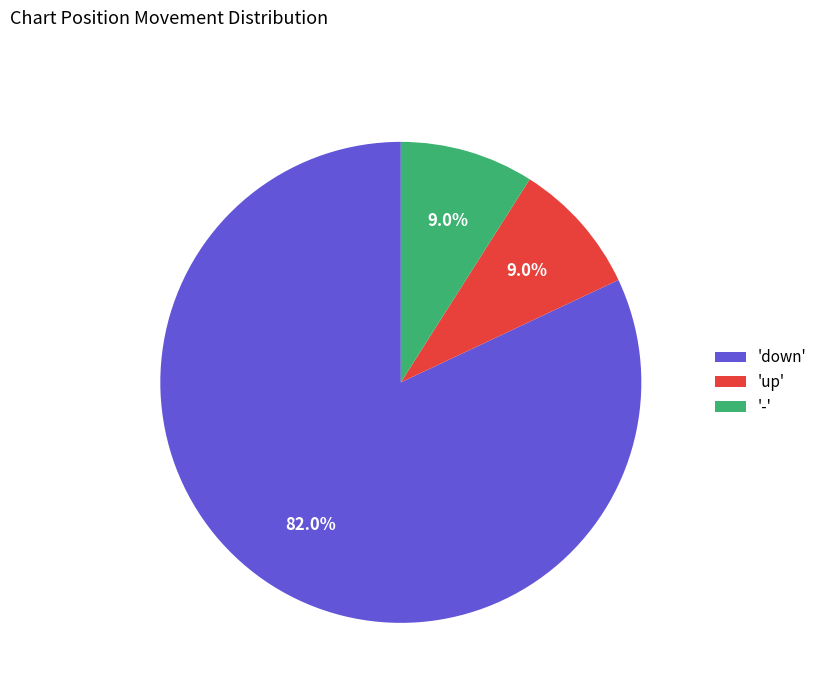

Which category has the biggest portion of the pie?

'down'